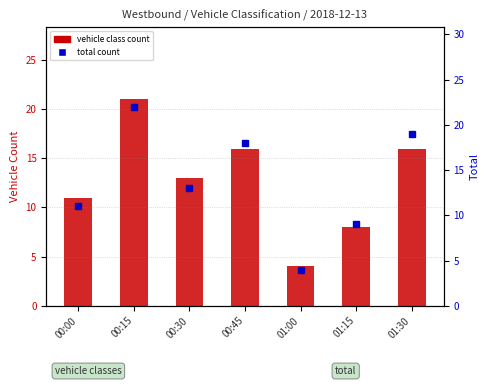

The Class 5 series shows 2 at 01:00. True or false?

False